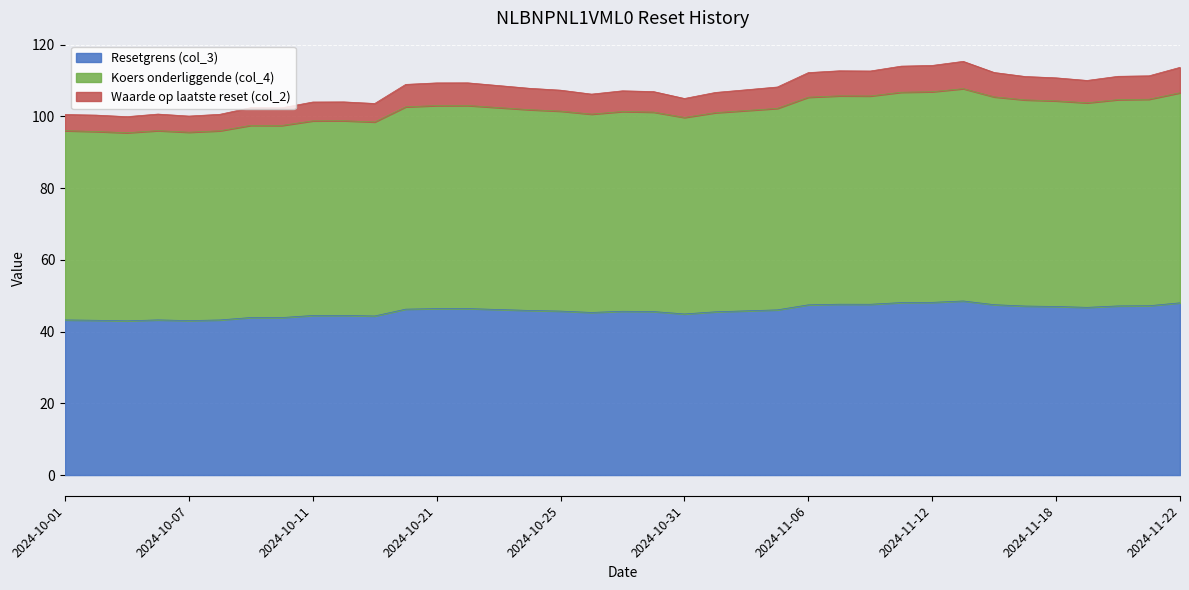

True or false: Resetgrens (col_3) has a value of 45.7 at 2024-10-25.

True